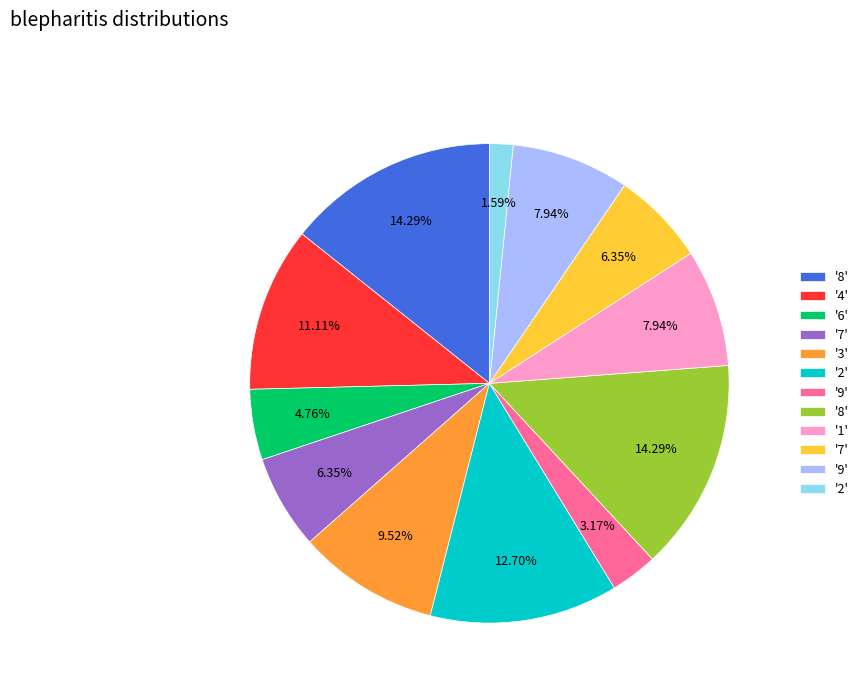

Does any single category account for the majority?

No